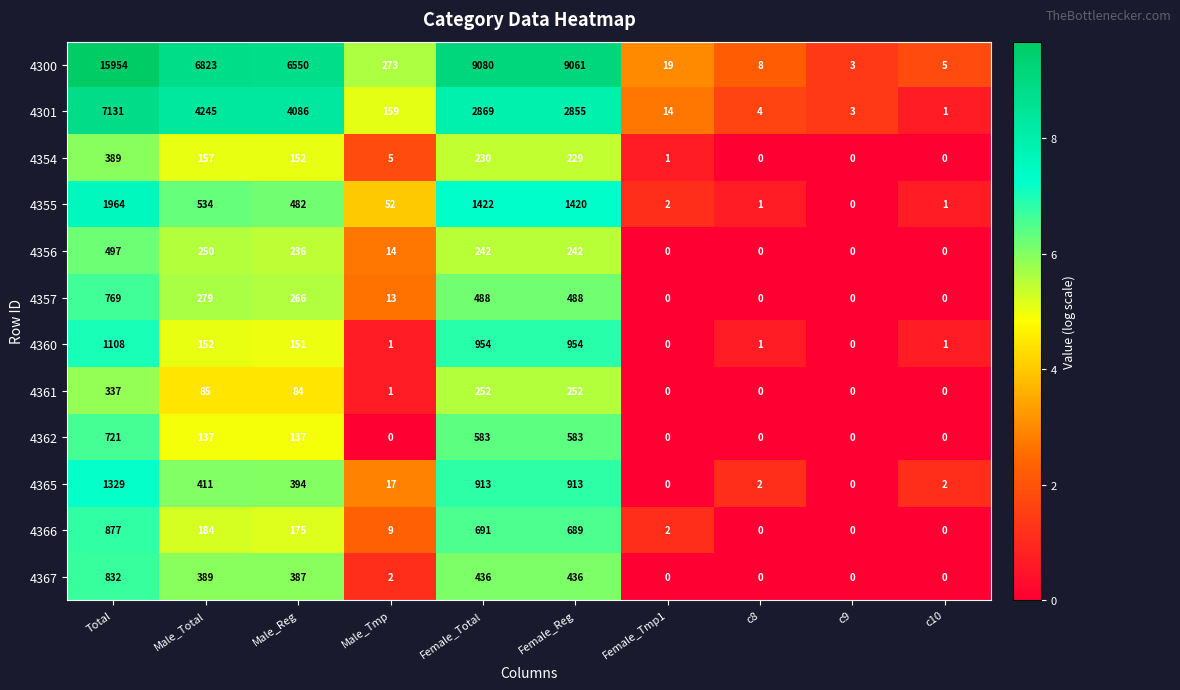

Which series has the largest total across all categories?

4300